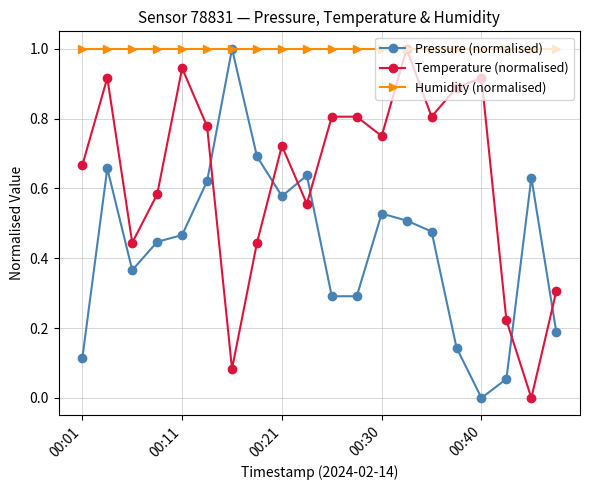

What is the maximum value for Pressure (normalised)?

1.0